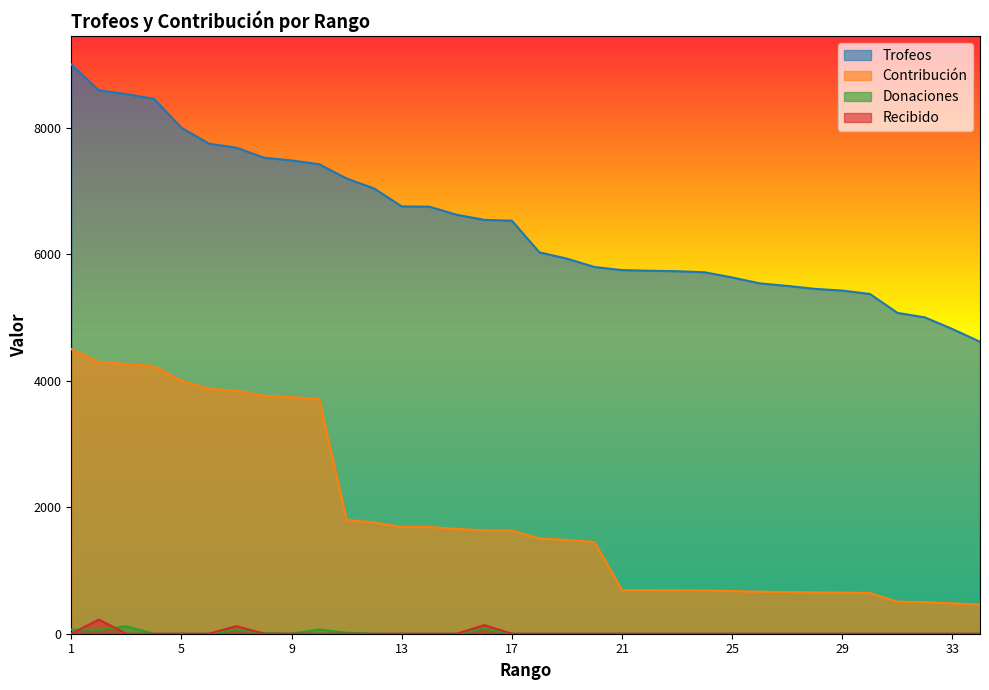

Which series has the largest total across all categories?

Trofeos